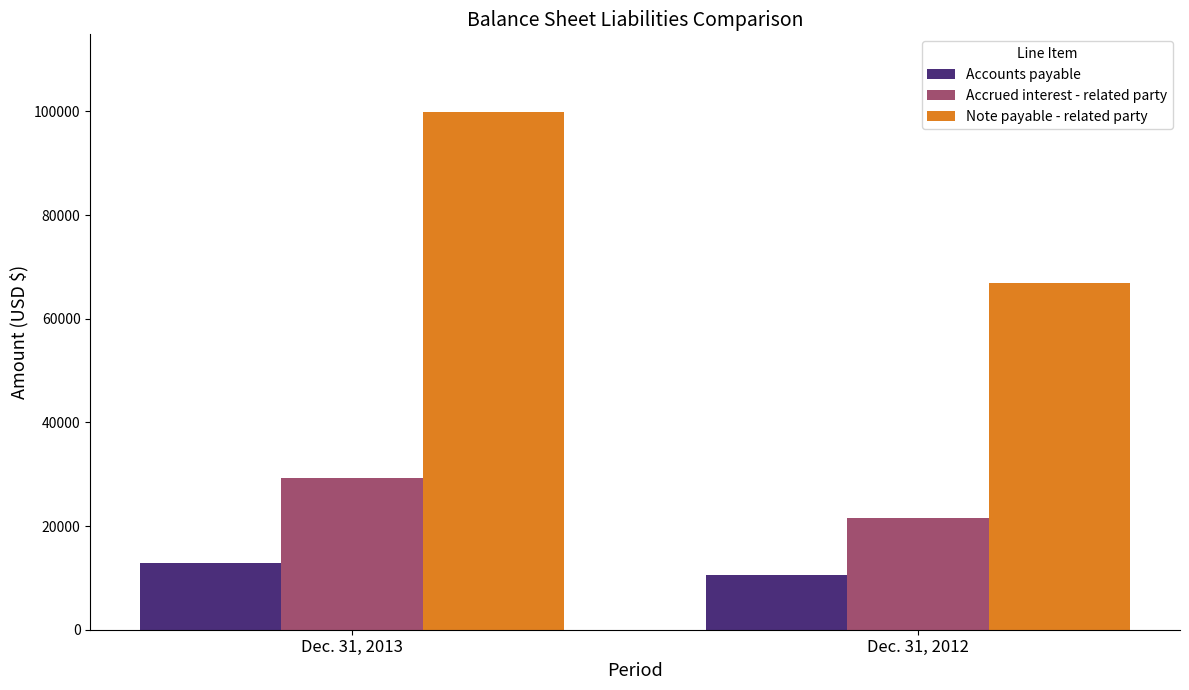

Which series has the largest range (max minus min)?

Note payable - related party